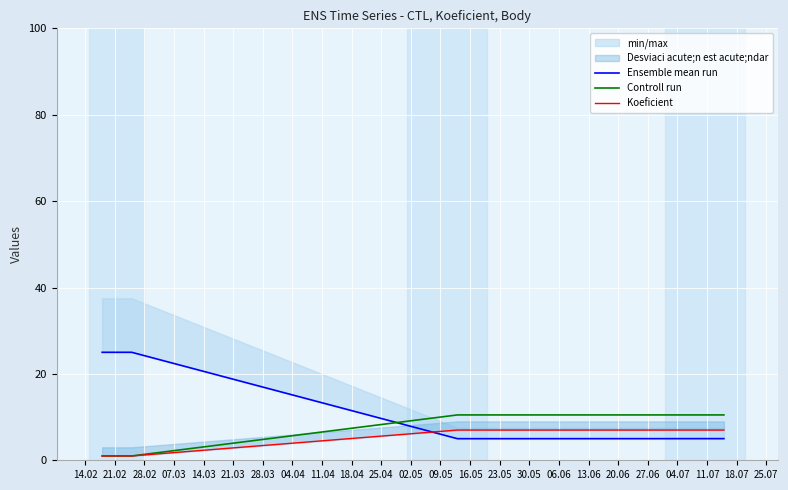

At which category is the sum across all series the highest?

21.02